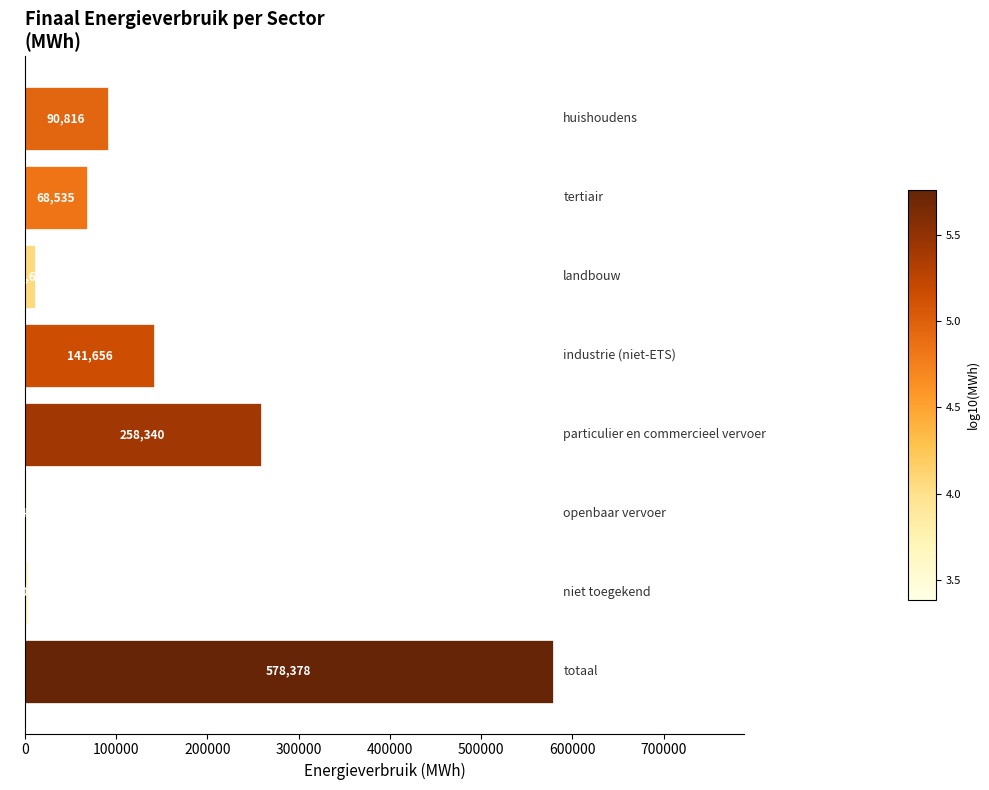

What is the sum of all values?

1155879.6